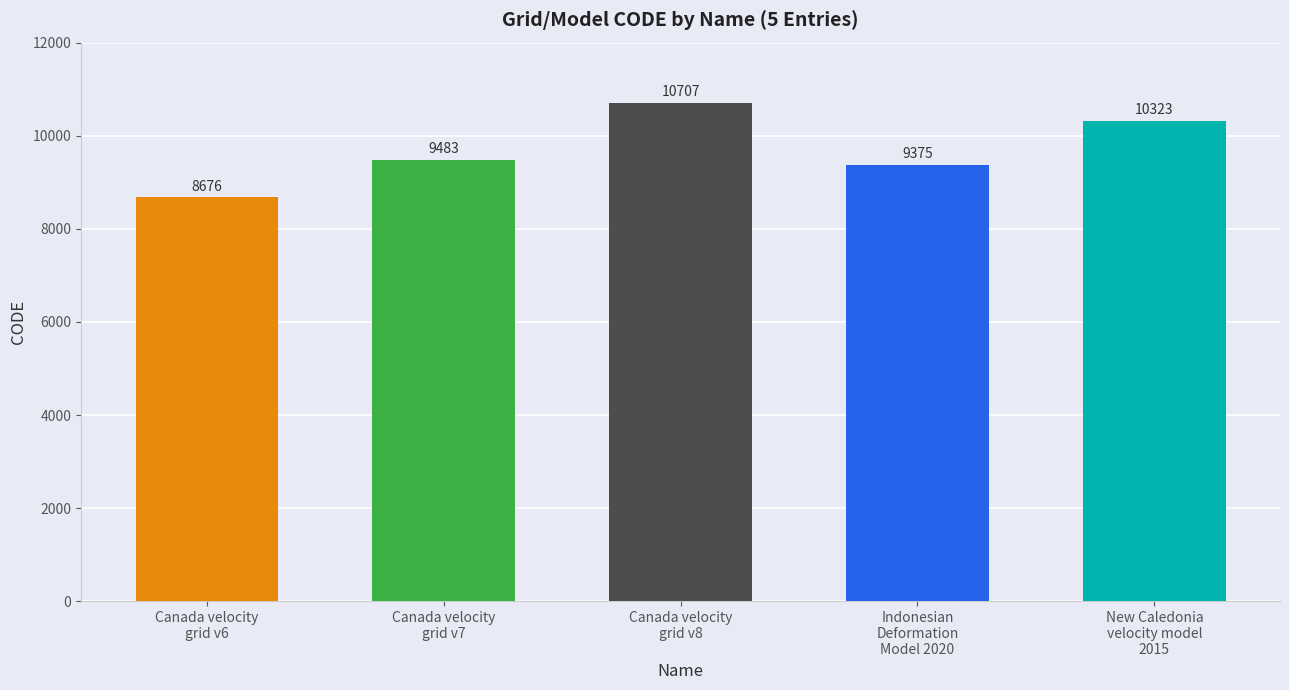

List the labels in order of value, smallest first.

Canada velocity
grid v6, Indonesian
Deformation
Model 2020, Canada velocity
grid v7, New Caledonia
velocity model
2015, Canada velocity
grid v8